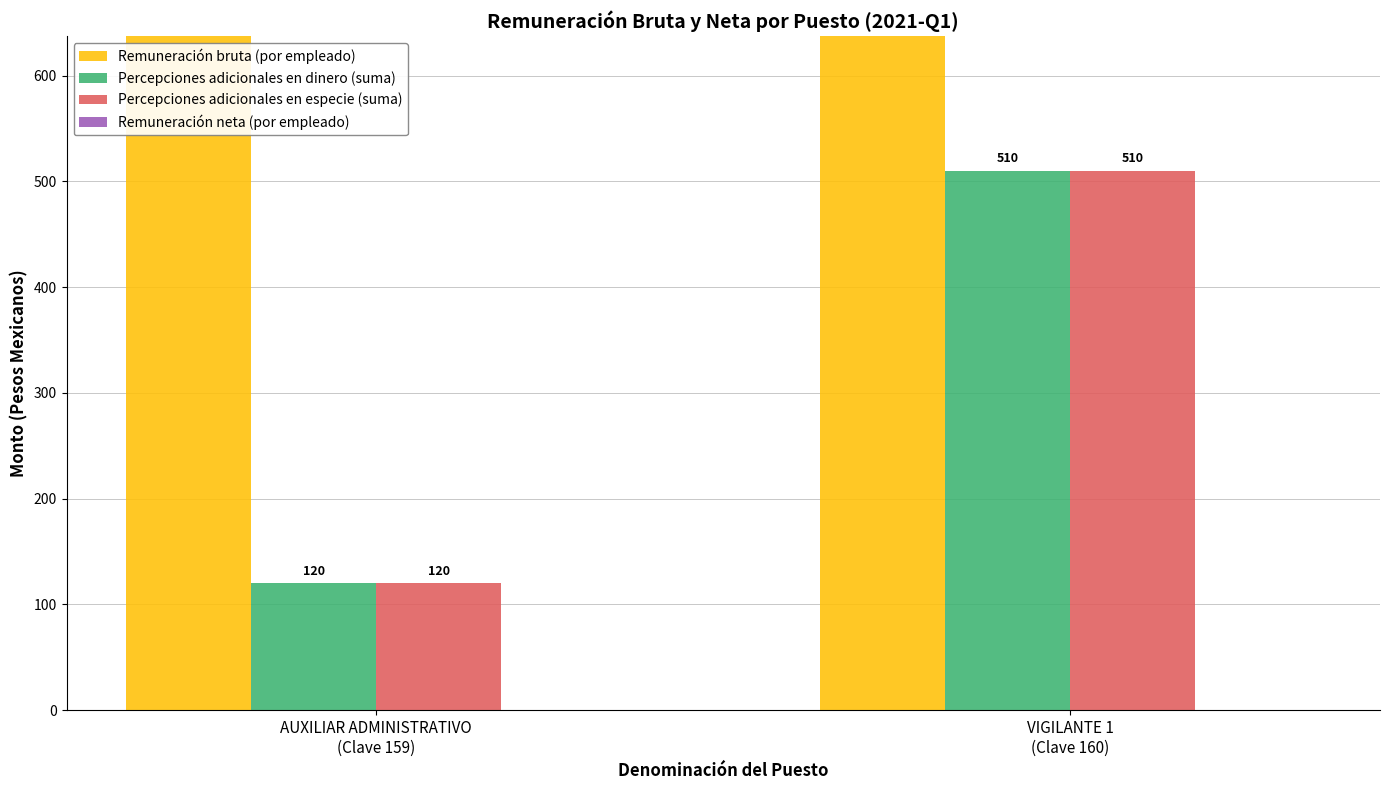

Reading right to left, extract all data points from this chart.

Remuneración bruta (por empleado): VIGILANTE 1
(Clave 160)=5480	AUXILIAR ADMINISTRATIVO
(Clave 159)=4981
Percepciones adicionales en dinero (suma): VIGILANTE 1
(Clave 160)=510	AUXILIAR ADMINISTRATIVO
(Clave 159)=120
Percepciones adicionales en especie (suma): VIGILANTE 1
(Clave 160)=510	AUXILIAR ADMINISTRATIVO
(Clave 159)=120
Remuneración neta (por empleado): VIGILANTE 1
(Clave 160)=0	AUXILIAR ADMINISTRATIVO
(Clave 159)=0